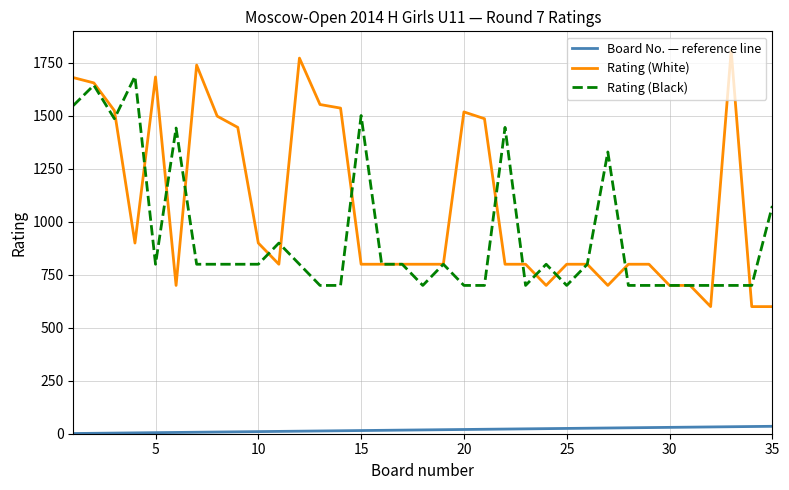

True or false: Rating (Black) and Board No. — reference line cross at least once.

False